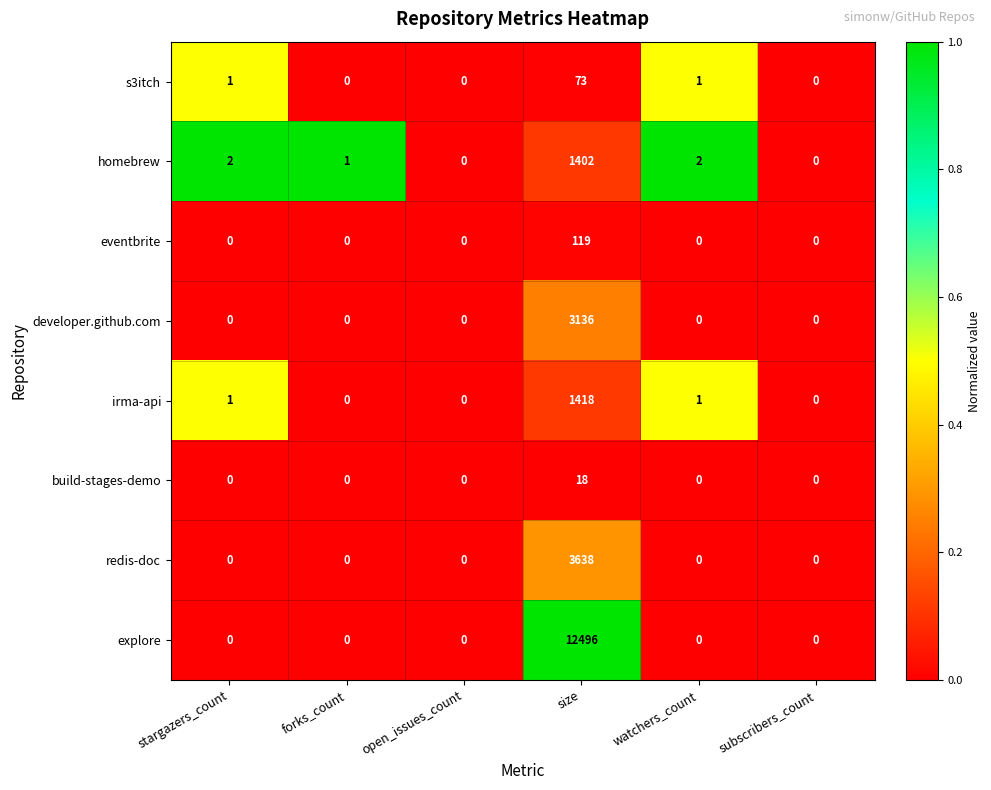

How many categories are shown in the chart?

6